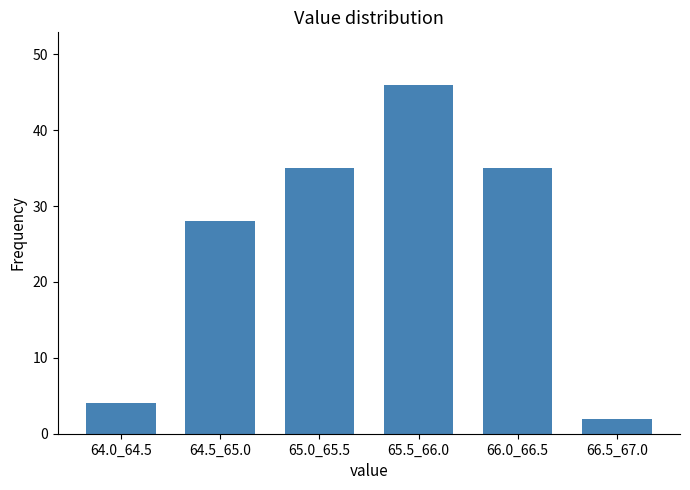

Reading left to right, list all the values displayed in this chart.

64.0_64.5=4	64.5_65.0=28	65.0_65.5=35	65.5_66.0=46	66.0_66.5=35	66.5_67.0=2